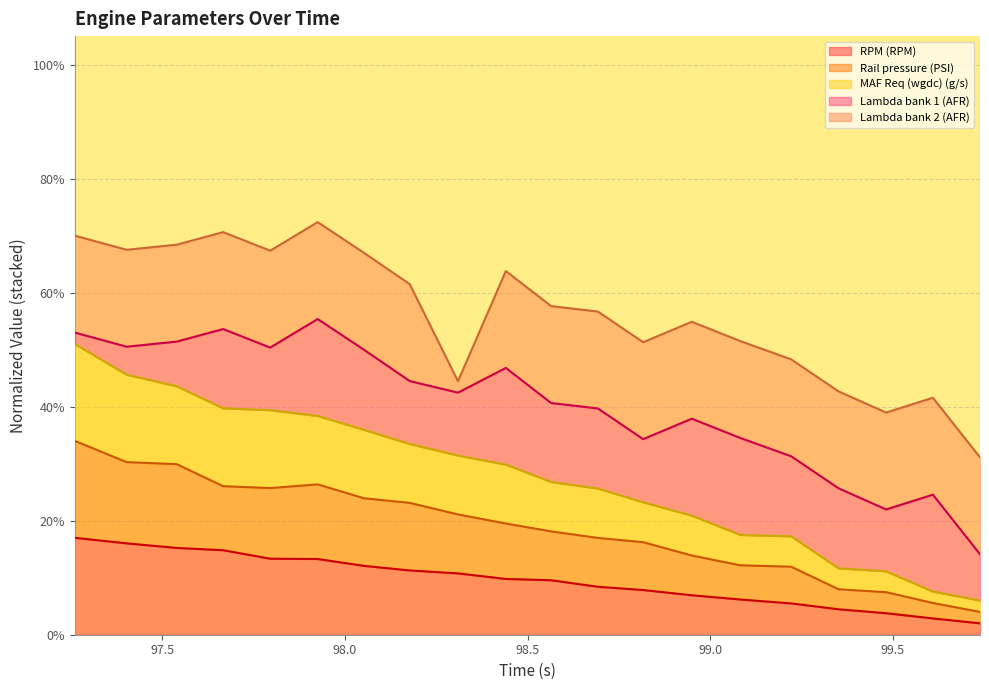

What are all the series names shown in the legend?

RPM (RPM), Rail pressure (PSI), MAF Req (wgdc) (g/s), Lambda bank 1 (AFR), Lambda bank 2 (AFR)